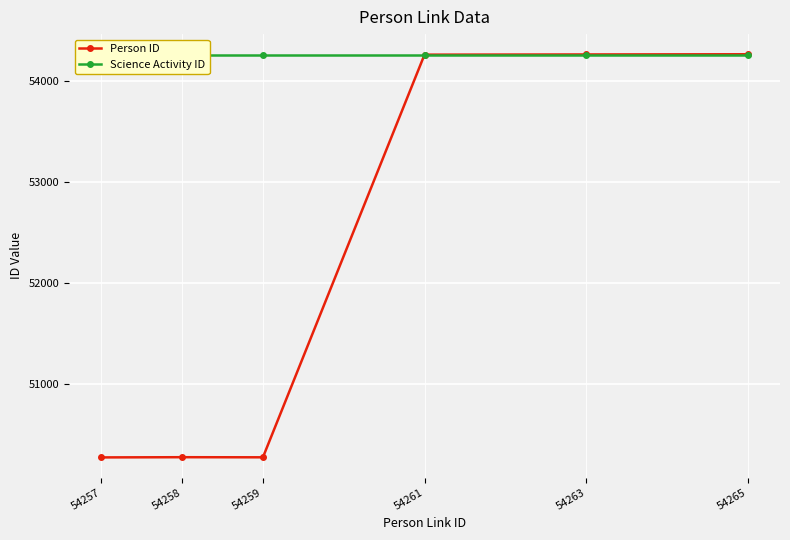

What is the total value across all series at 54265?

108520